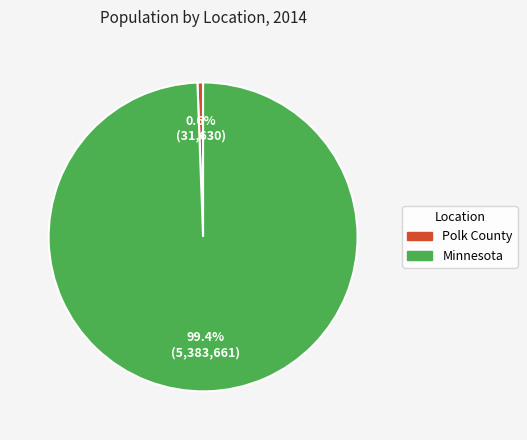

Rank the categories by value from highest to lowest.

Minnesota, Polk County